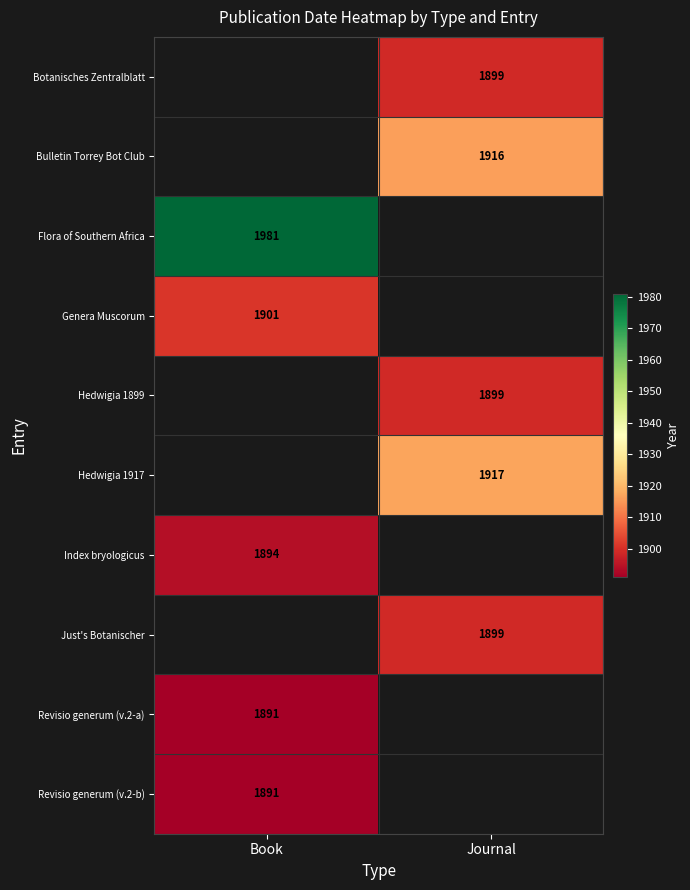

Which label corresponds to the smallest value in the chart?

Book